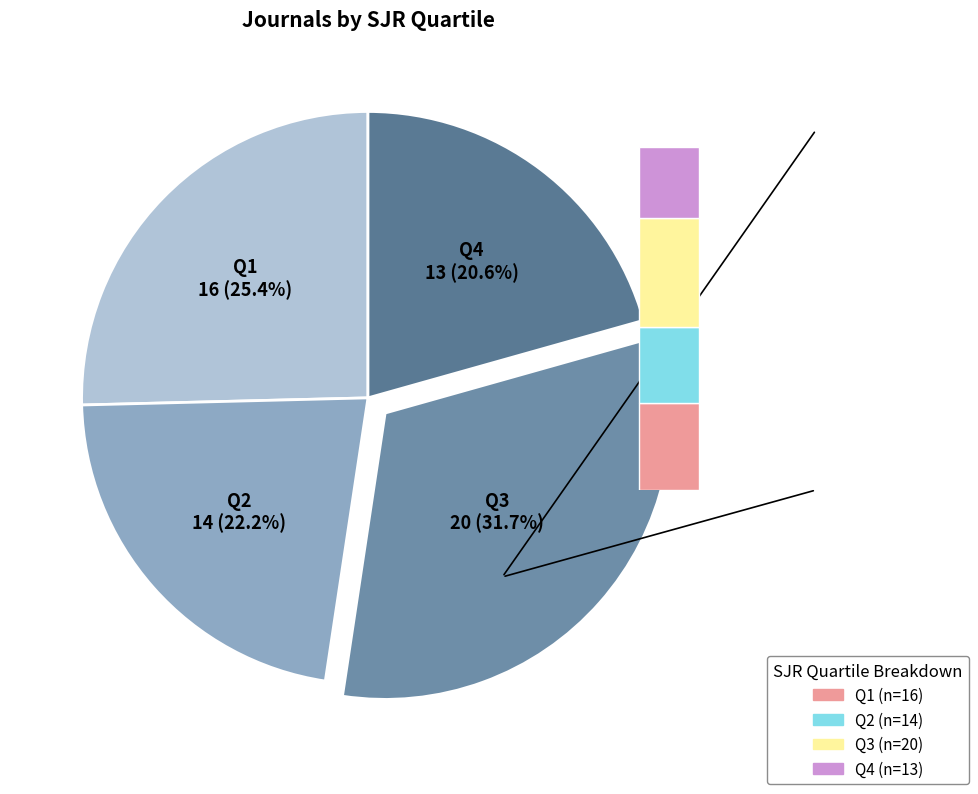

How many segments does this pie chart have?

4